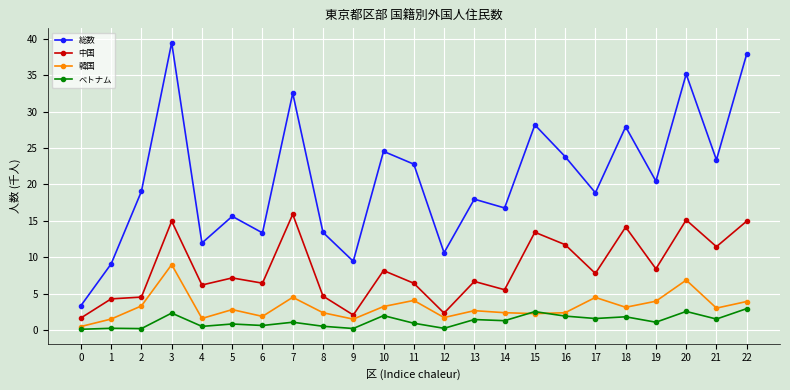

Rank the series by their maximum value, from lowest to highest.

ベトナム, 韓国, 中国, 総数